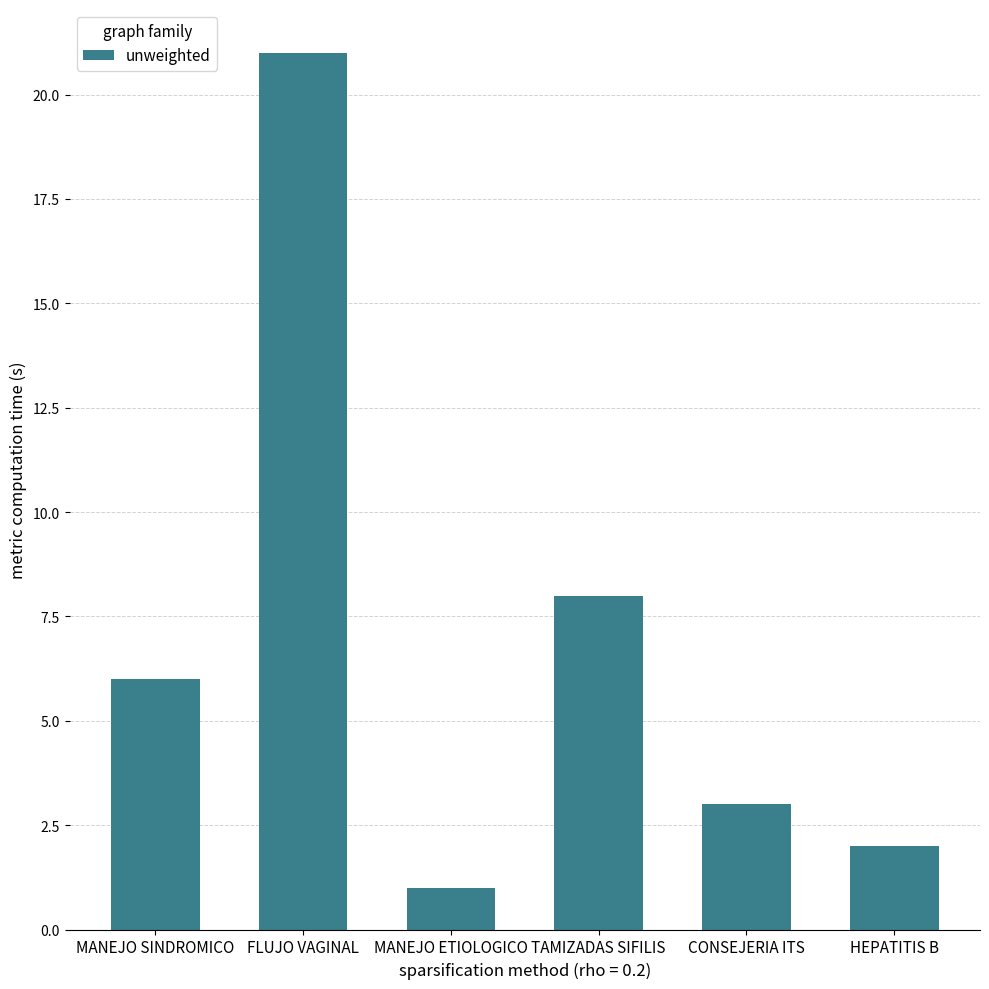

Rank the categories by value from highest to lowest.

FLUJO VAGINAL, TAMIZADAS SIFILIS, MANEJO SINDROMICO, CONSEJERIA ITS, HEPATITIS B, MANEJO ETIOLOGICO